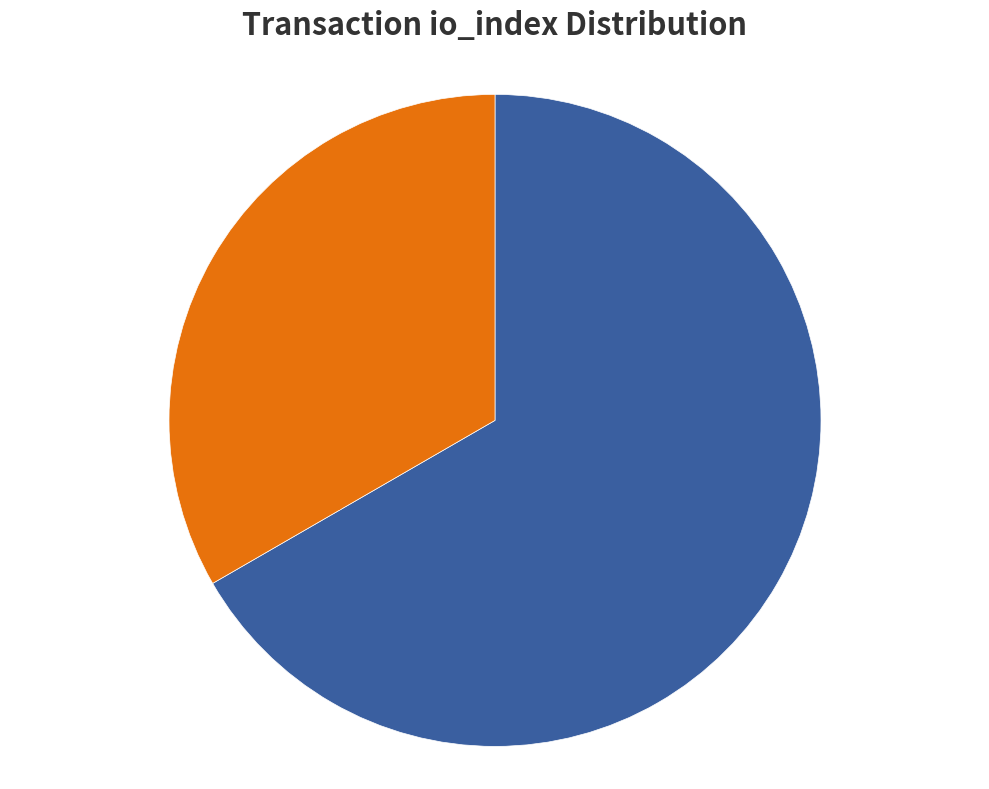

Does any single category account for the majority?

Yes